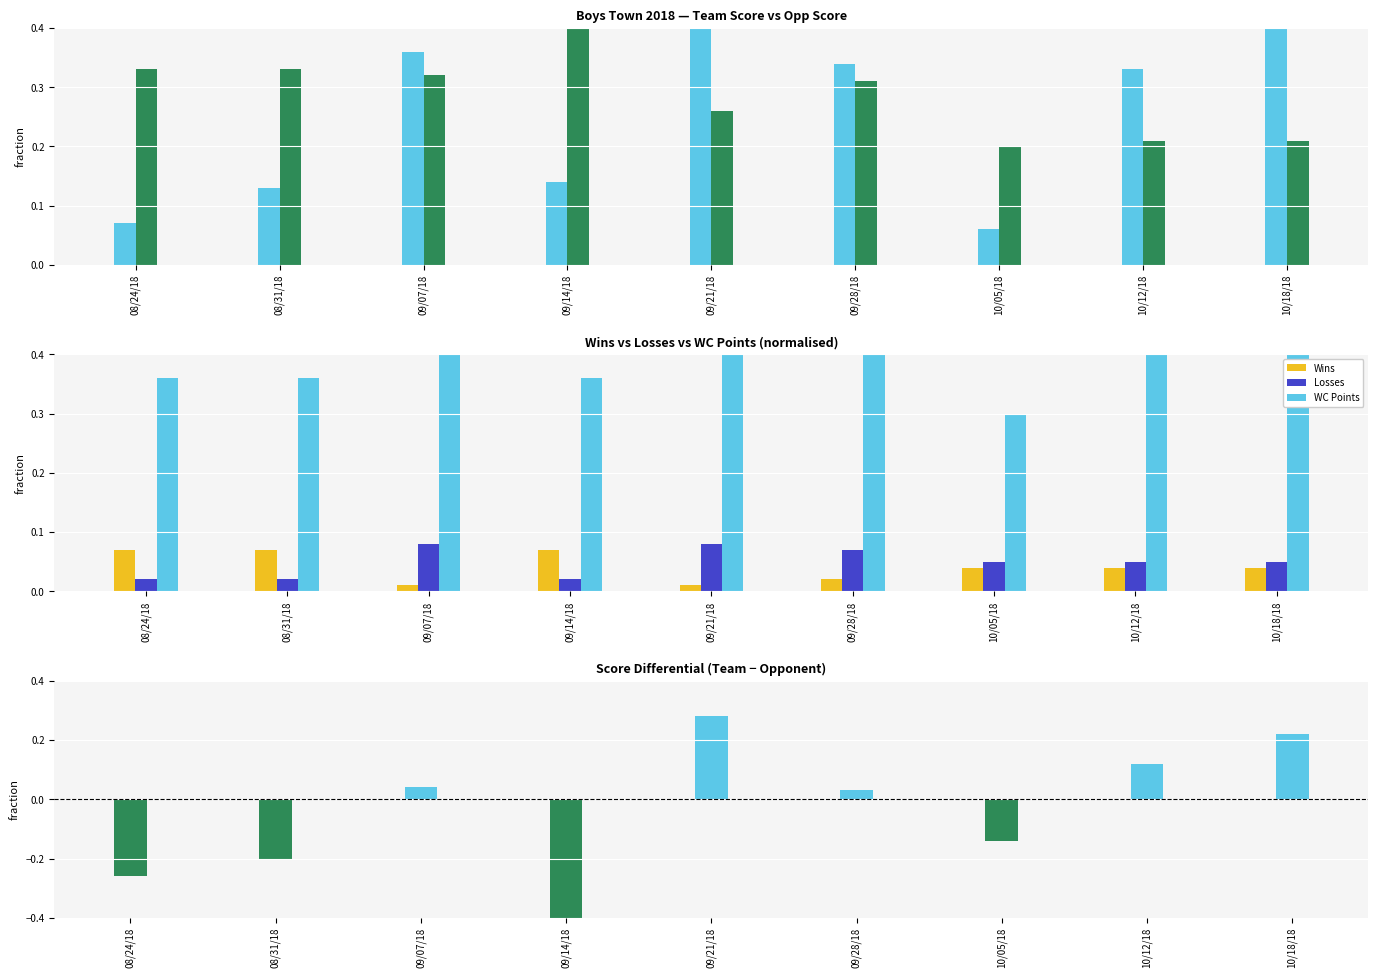

Which series has the largest total across all categories?

WC Points